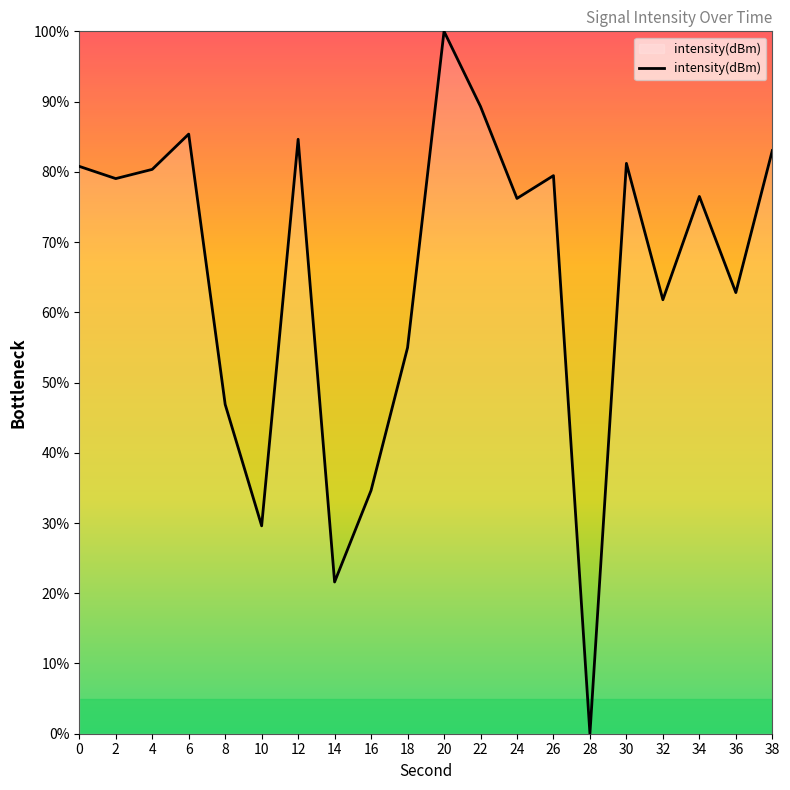

Is this an area chart (filled region under the line)?

No